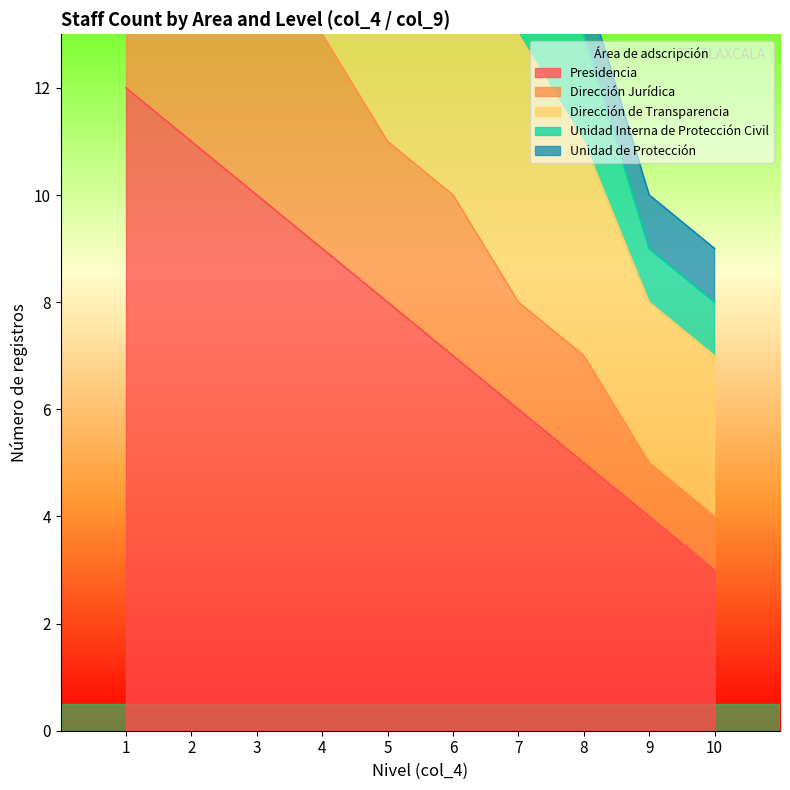

Read the Dirección Jurídica value at 1.

17